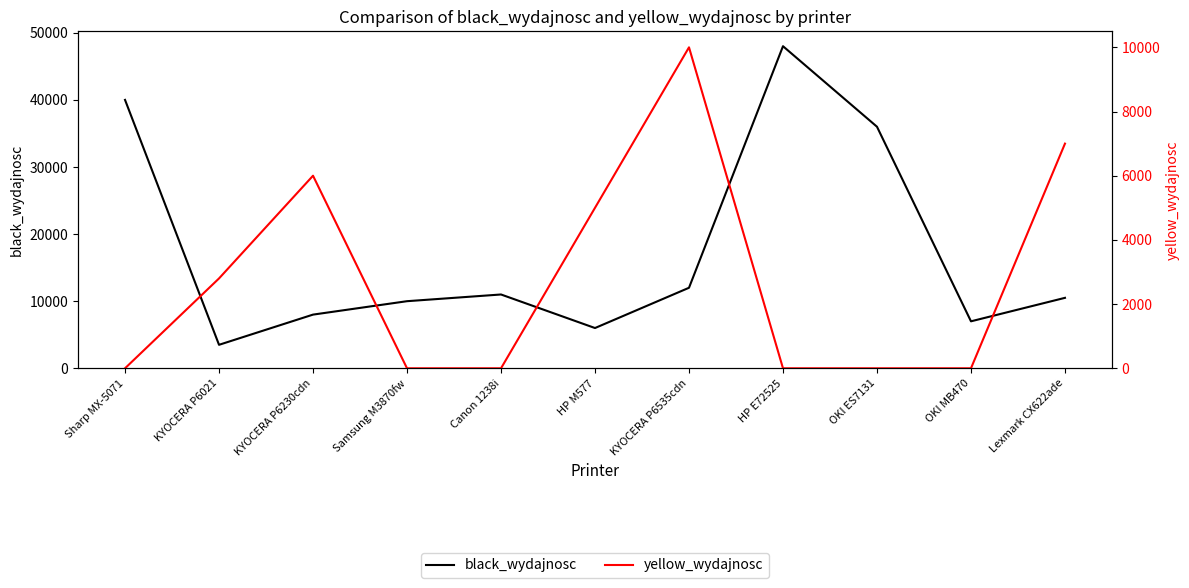

Which series has the largest total across all categories?

black_wydajnosc